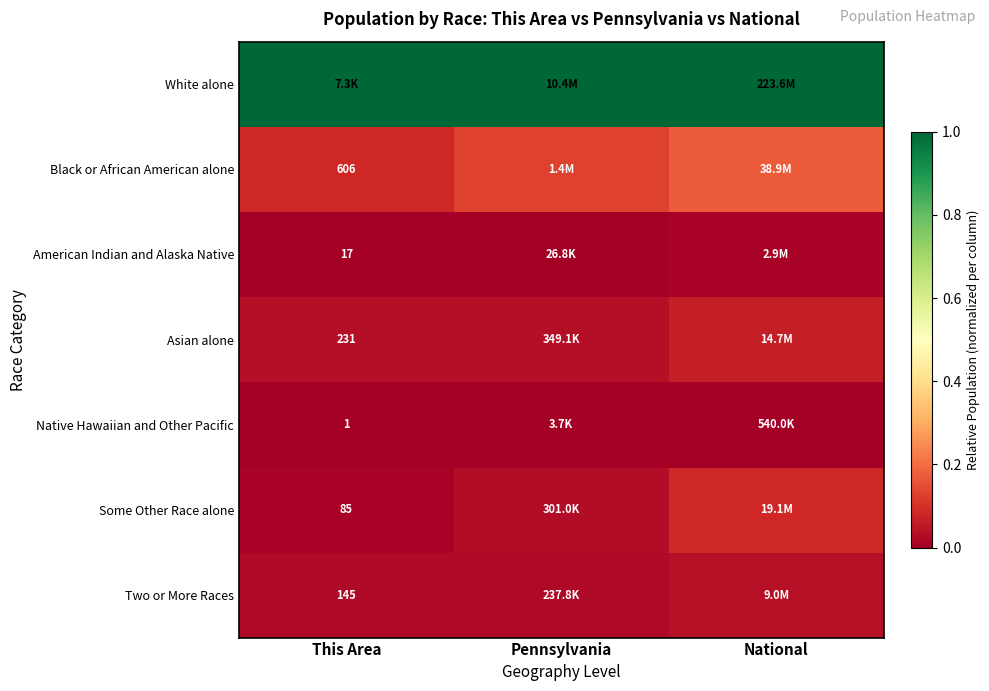

At This Area, list the series in order from largest to smallest.

White alone, Black or African American alone, Asian alone, Two or More Races, Some Other Race alone, American Indian and Alaska Native, Native Hawaiian and Other Pacific